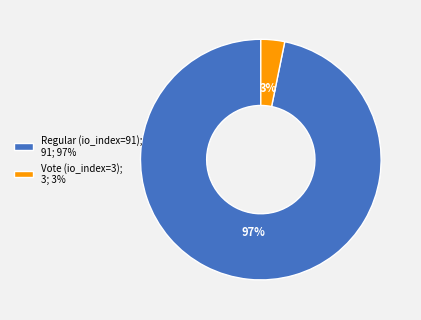

Do Regular (io_index=91); 91; 97% and Vote (io_index=3); 3; 3% together represent more than half of the pie?

Yes